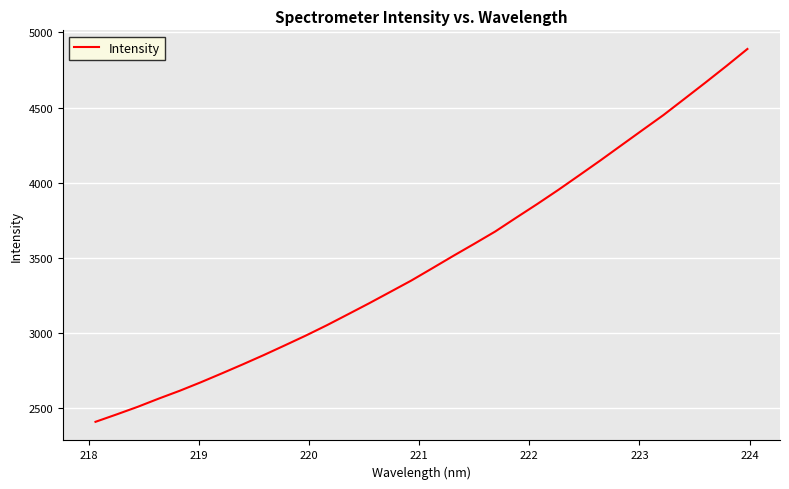

What is the difference between the maximum and minimum values?

2478.1